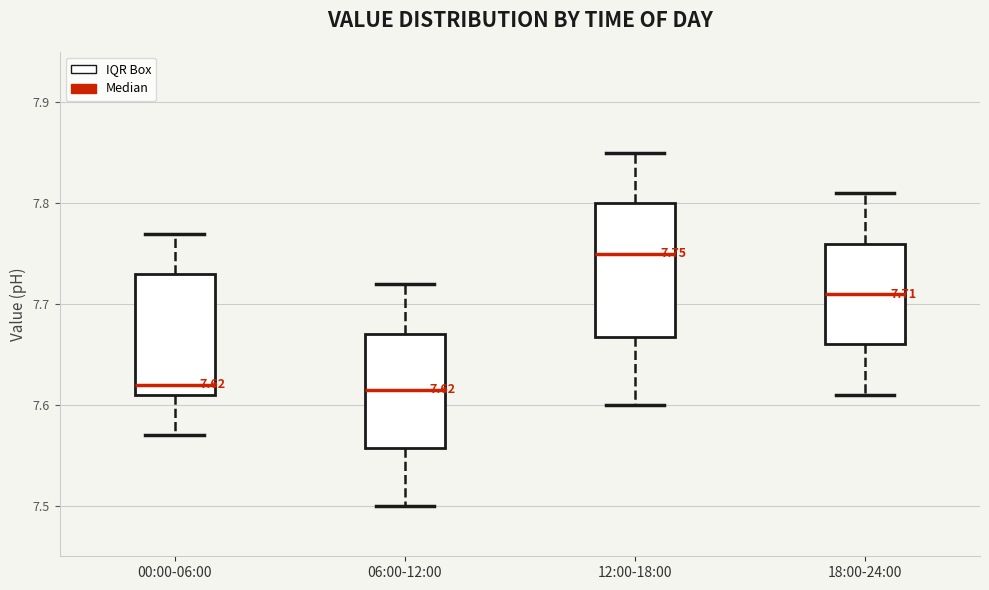

Which box is the tallest, from its lower edge to its upper edge?

12:00-18:00